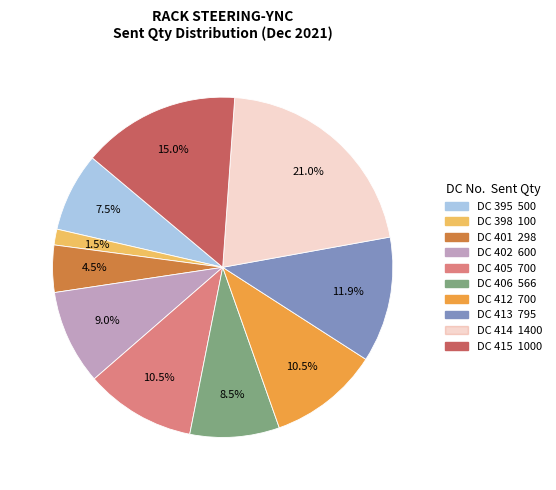

The DC 405 slice represents 16% of the pie. True or false?

False